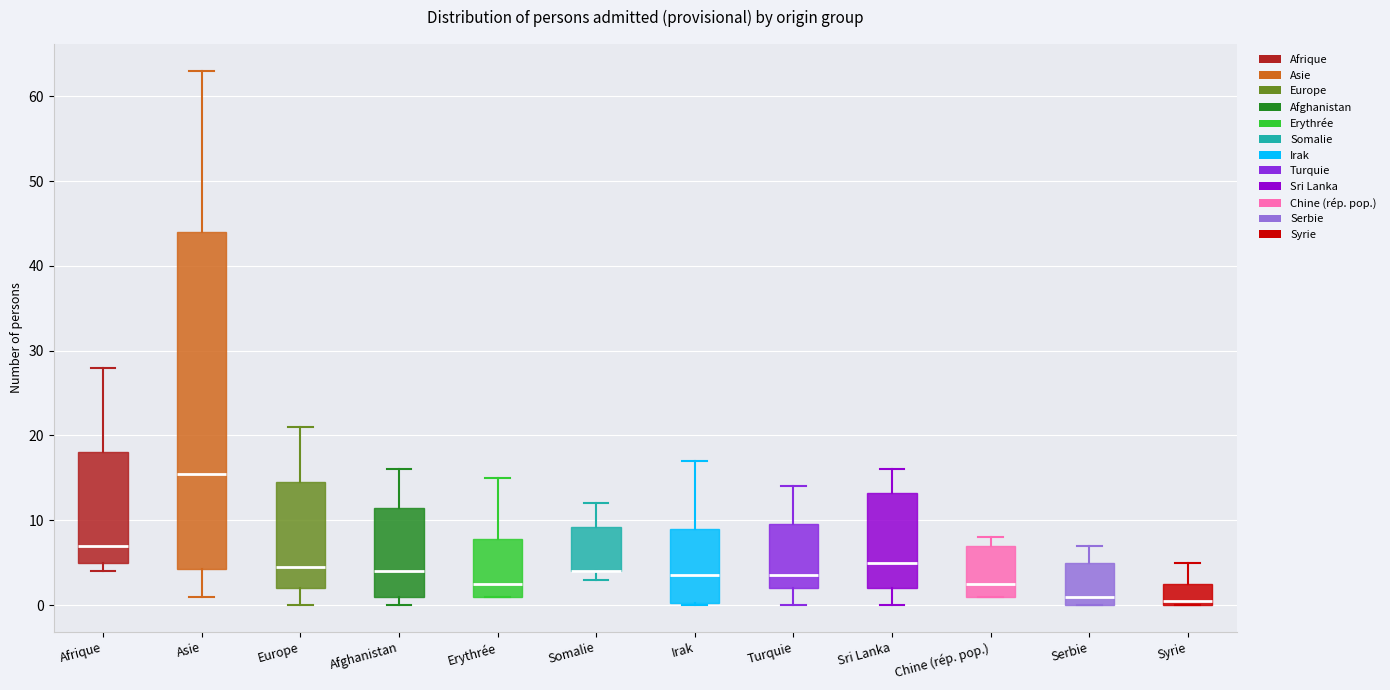

Reading left to right, read every box against the y-axis: the position of its median line, the range the box covers, and the ends of its whiskers. The values are not printed on the chart, so give them approximately, as read against the axis.

Afrique: median 7, box 5 to 18, whiskers 4 to 28
Asie: median 16, box 4 to 44, whiskers 1 to 63
Europe: median 5, box 2 to 15, whiskers 0 to 21
Afghanistan: median 4, box 1 to 12, whiskers 0 to 16
Erythrée: median 3, box 1 to 8, whiskers 1 to 15
Somalie: median 4 (drawn on the box's lower edge), box 4 to 9, whiskers 3 to 12
Irak: median 4, box 0 to 9, whiskers 0 to 17
Turquie: median 4, box 2 to 10, whiskers 0 to 14
Sri Lanka: median 5, box 2 to 13, whiskers 0 to 16
Chine (rép. pop.): median 3, box 1 to 7, whiskers 1 to 8
Serbie: median 1, box 0 to 5, whiskers 0 to 7
Syrie: median 1, box 0 to 3, whiskers 0 to 5